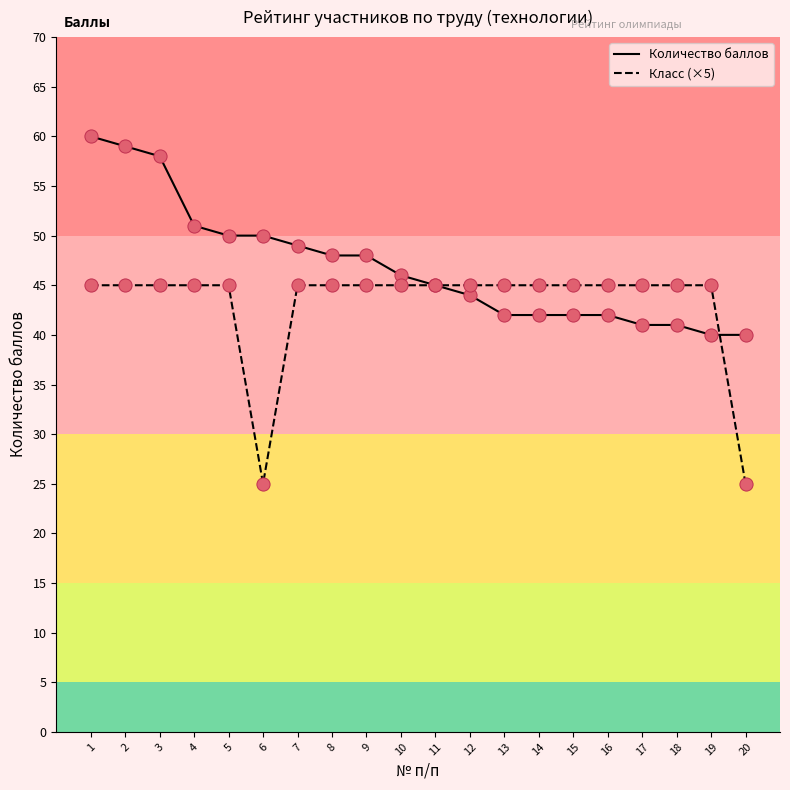

At how many categories does at least one series exceed 29?

20